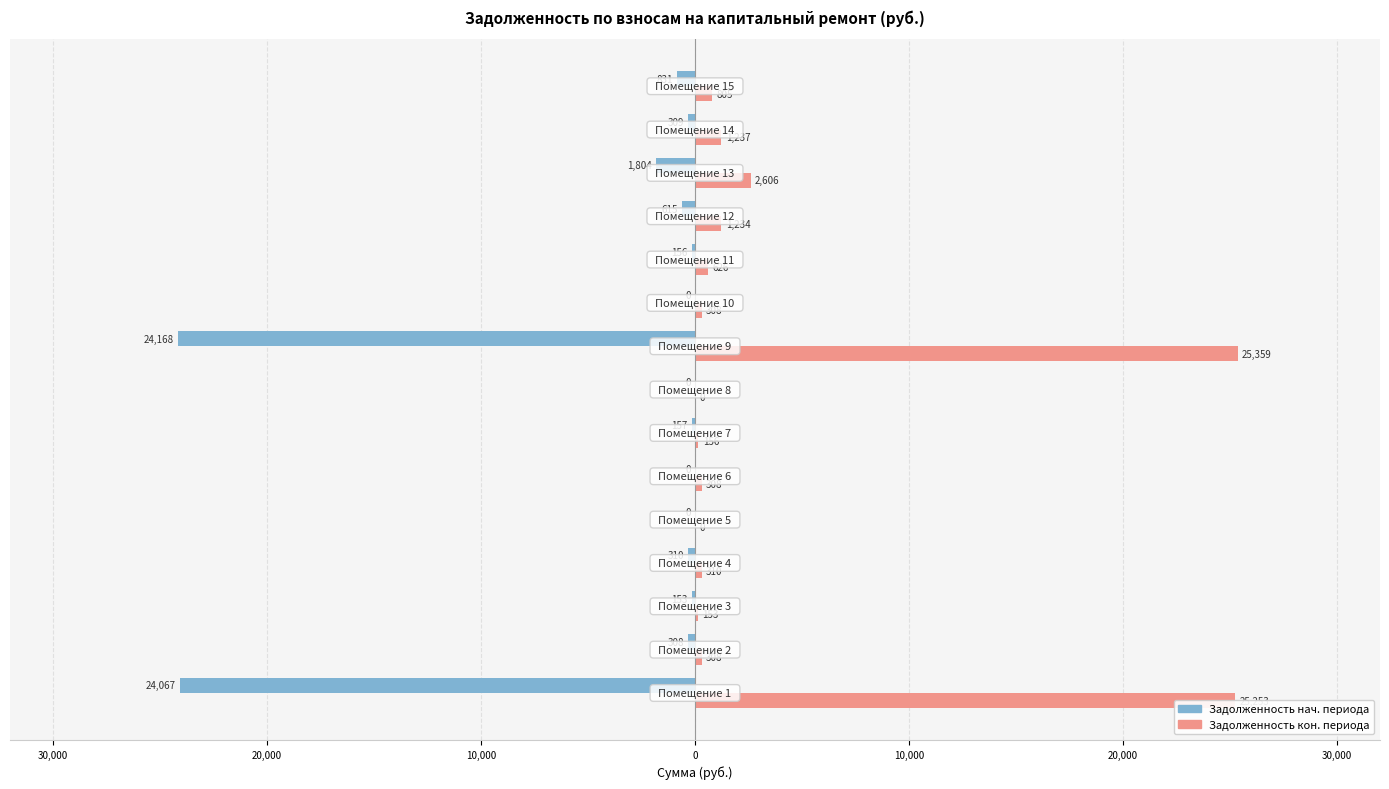

Are the bars grouped side by side (vs. stacked)?

Yes